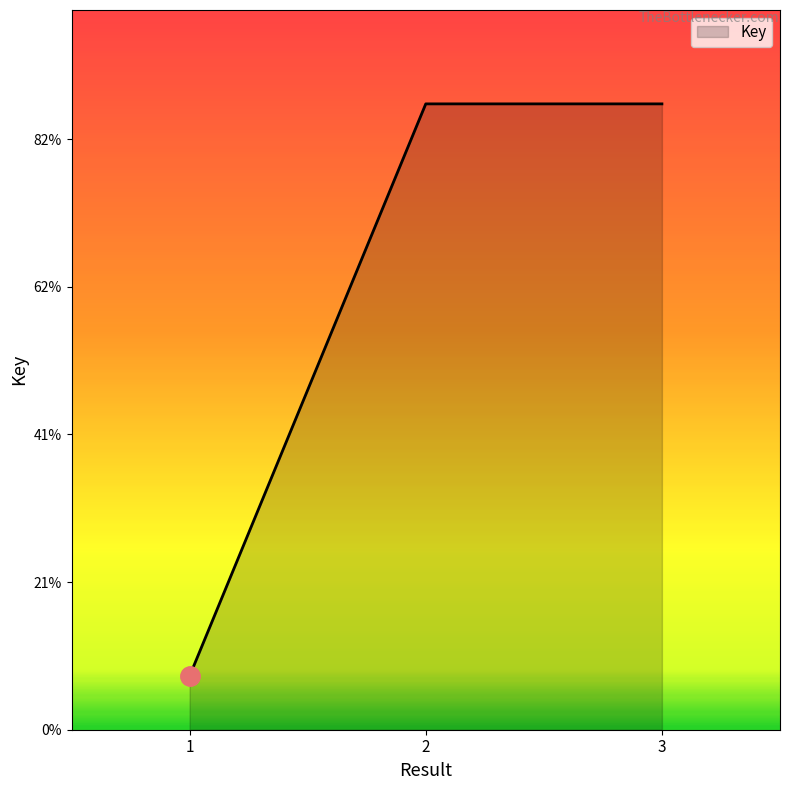

Approximately how many times larger is the value at 2 compared to 3?

1.0